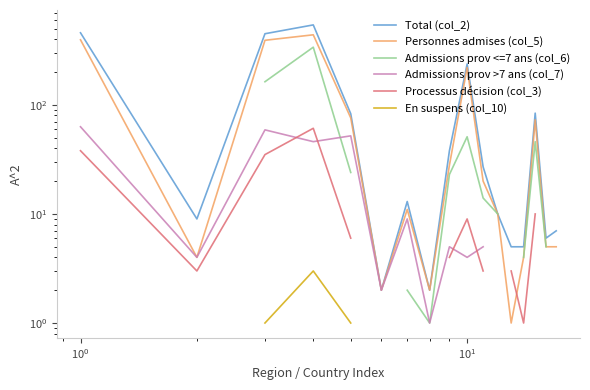

List the series in order of their peak value, lowest first.

En suspens (col_10), Processus décision (col_3), Admissions prov >7 ans (col_7), Admissions prov <=7 ans (col_6), Personnes admises (col_5), Total (col_2)